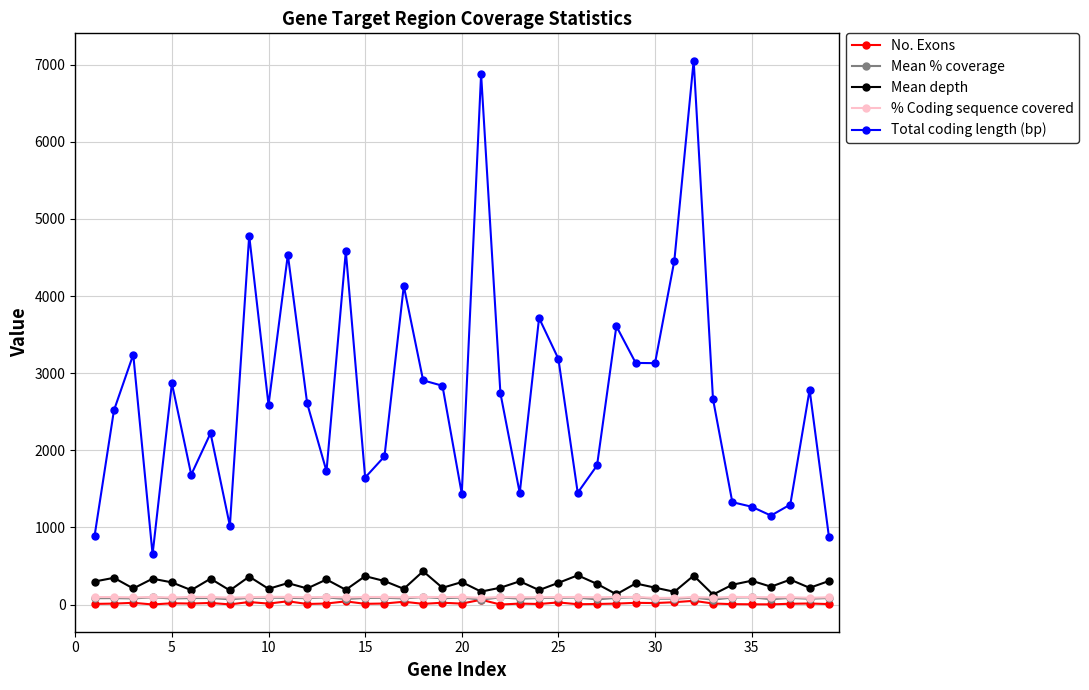

What is the value of the Mean depth point at the 5th from the left?

288.0